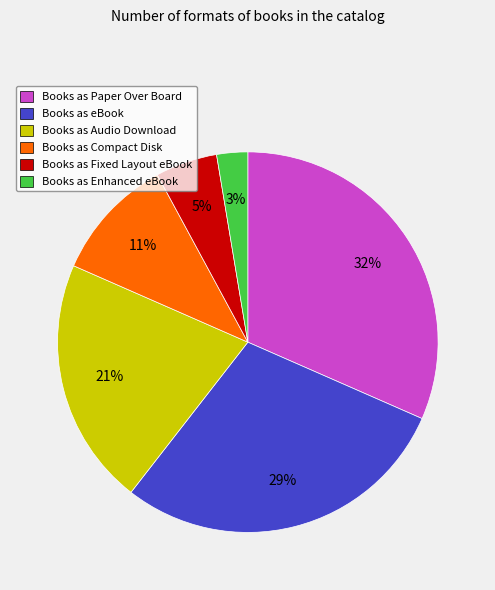

Between Books as Paper Over Board and Books as Compact Disk, which is larger?

Books as Paper Over Board